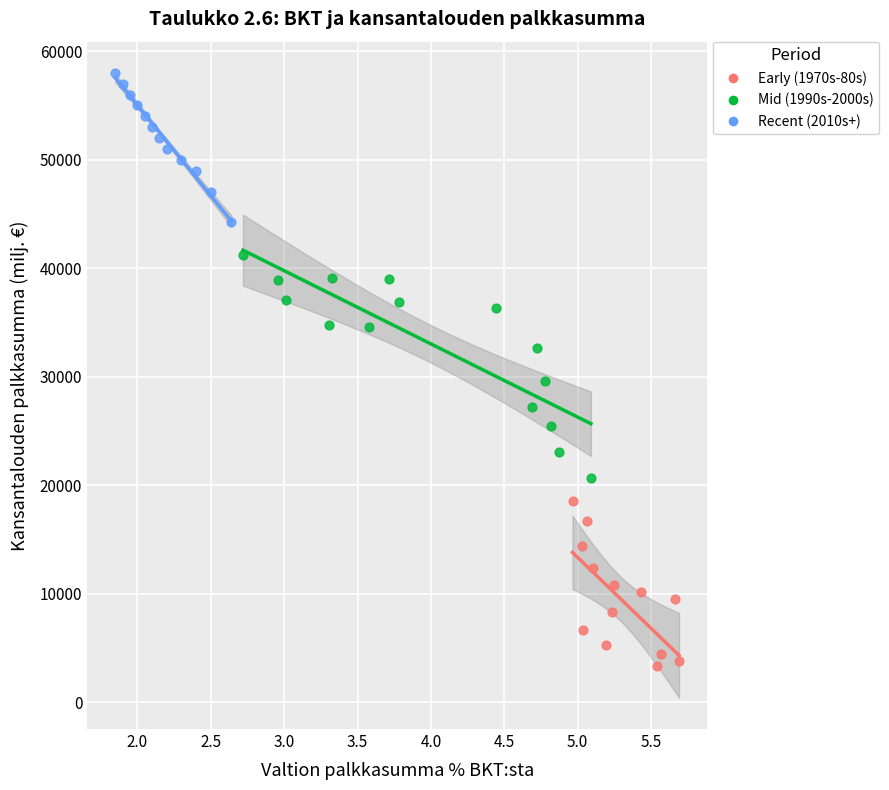

What are all the series names shown in the legend?

Early (1970s-80s), Mid (1990s-2000s), Recent (2010s+)